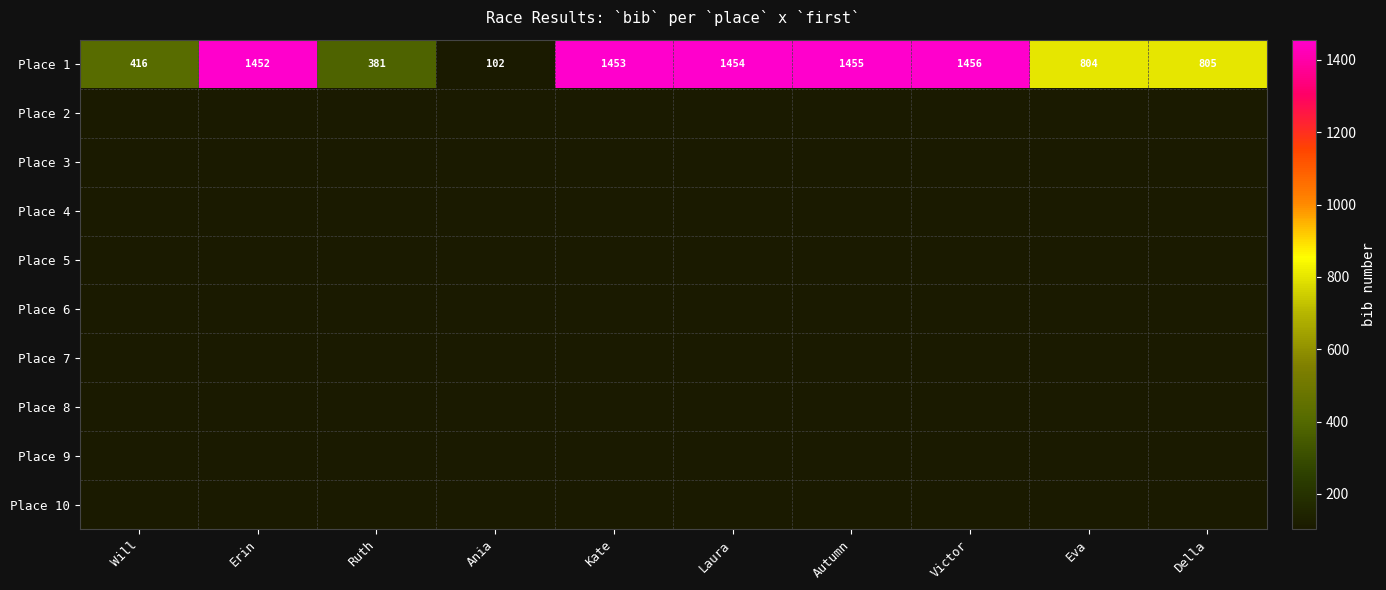

Which category has the highest value in the Place 1 series?

Victor